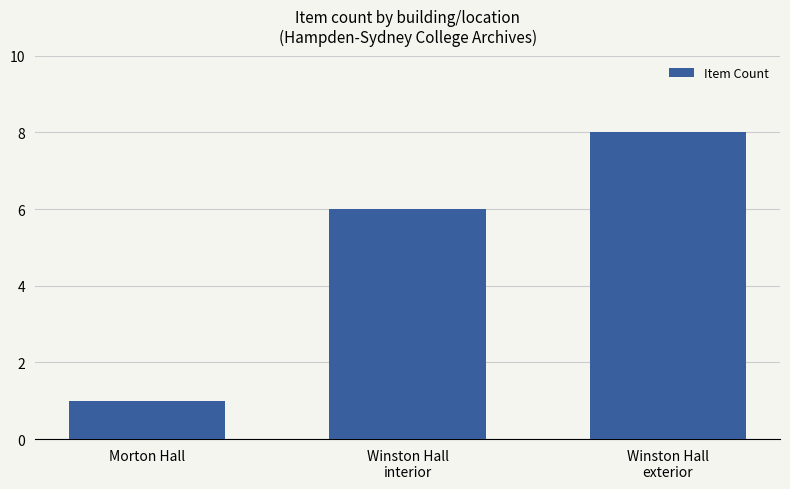

What is the difference between the values at Winston Hall
interior and Winston Hall
exterior?

2